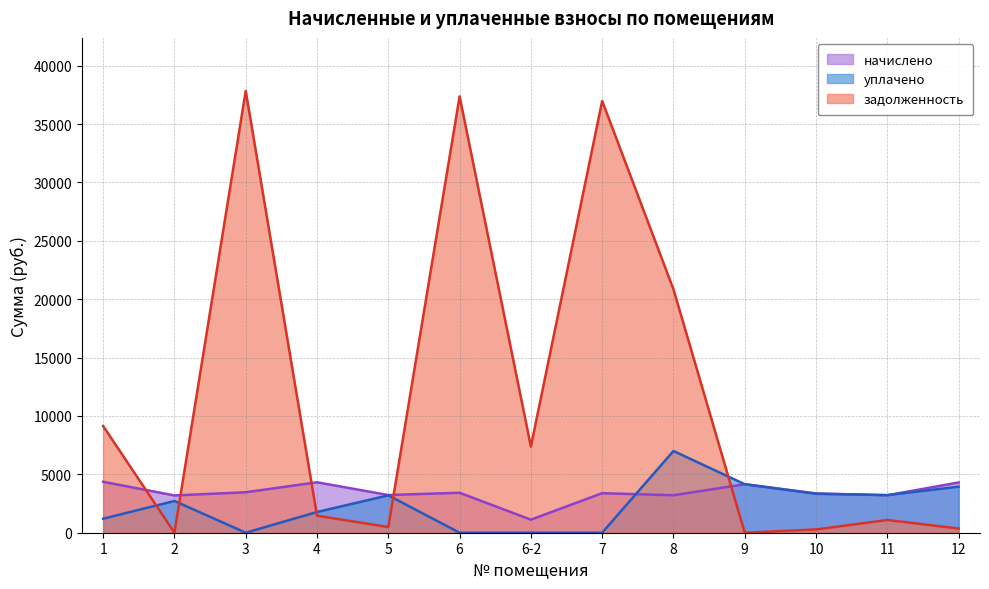

What is the total value across all series at 8?

31056.3